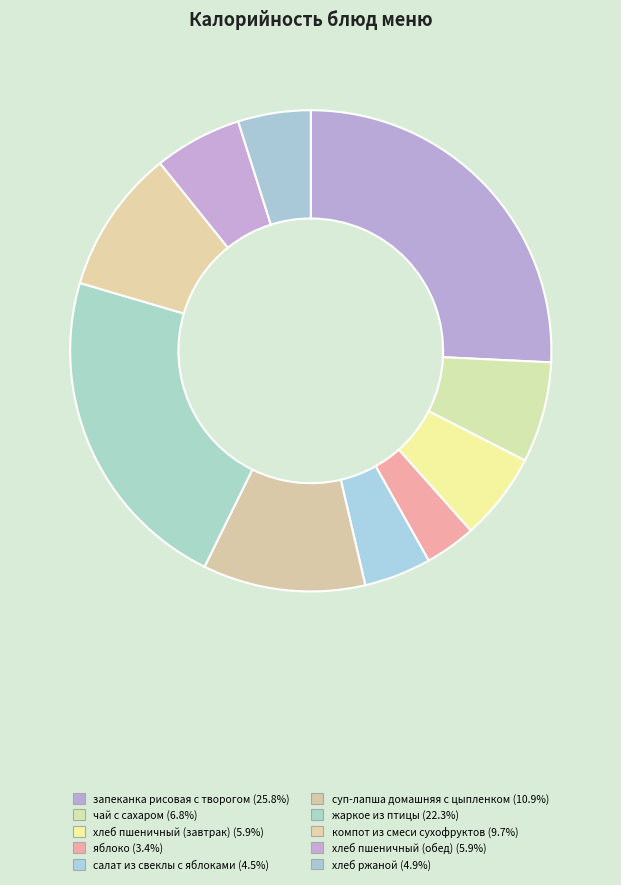

How many slices are in this pie chart?

10